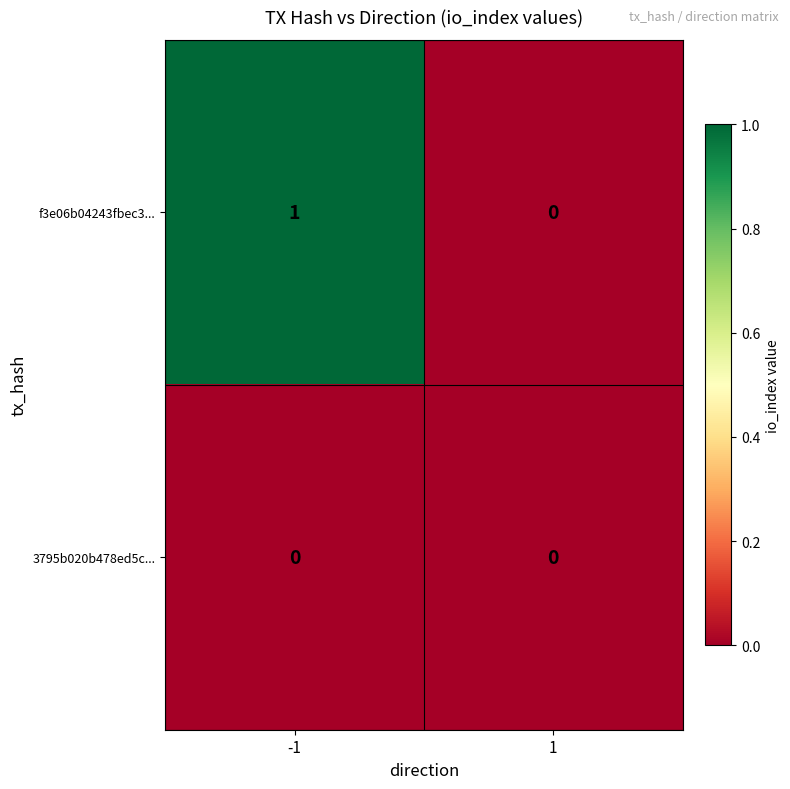

Which series has the widest spread of values?

f3e06b04243fbec3...